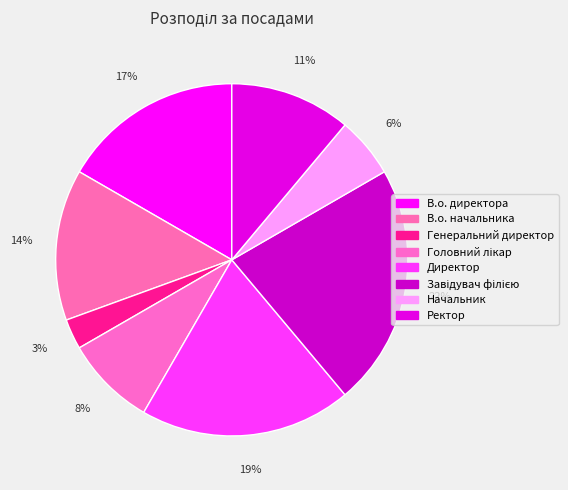

Which category has the smallest portion of the pie?

Генеральний директор